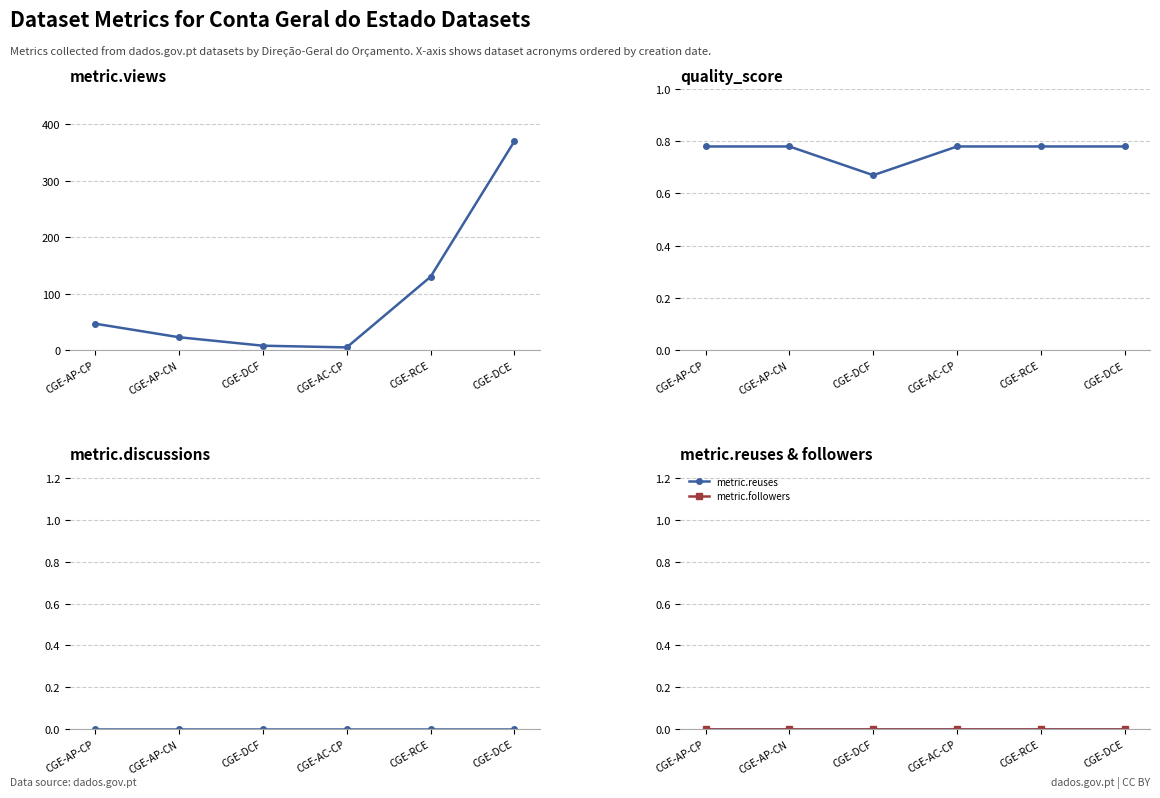

True or false: metric.discussions has more than 1 points higher than both neighbors.

False